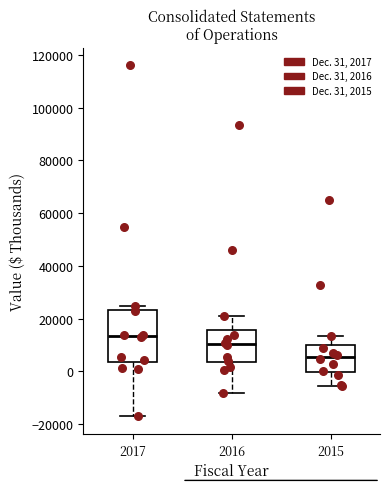

Which box has the highest median line?

2017